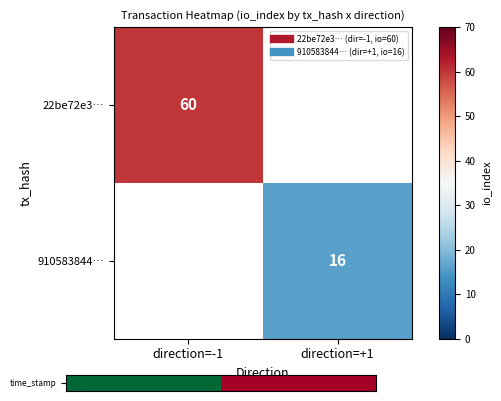

Between direction=+1 and direction=-1, which is larger?

direction=-1